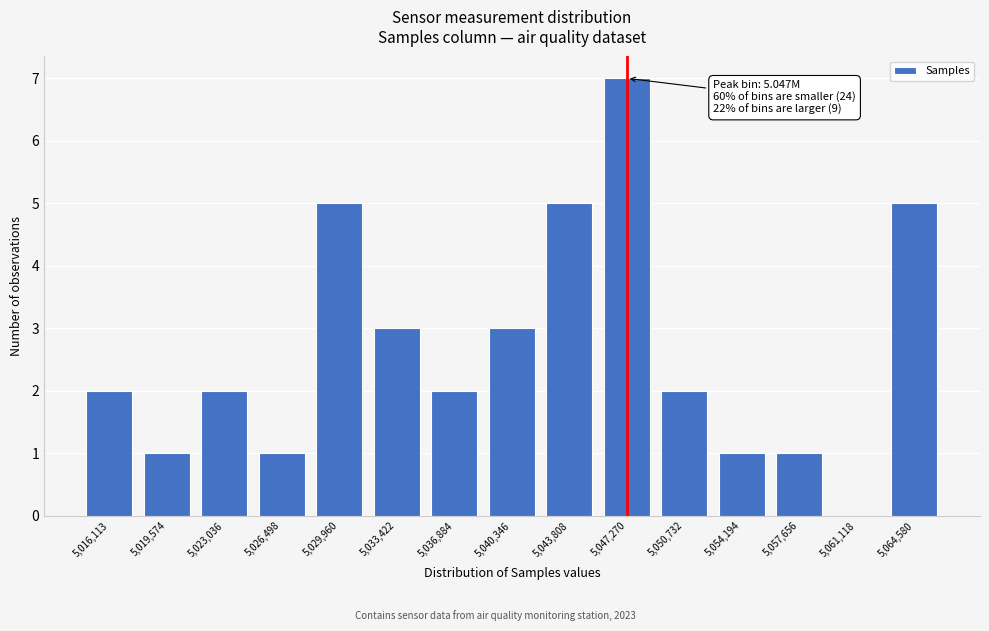

Reading left to right, extract all data points from this chart.

5,016,113=2	5,019,574=1	5,023,036=2	5,026,498=1	5,029,960=5	5,033,422=3	5,036,884=2	5,040,346=3	5,043,808=5	5,047,270=7	5,050,732=2	5,054,194=1	5,057,656=1	5,061,118=0	5,064,580=5